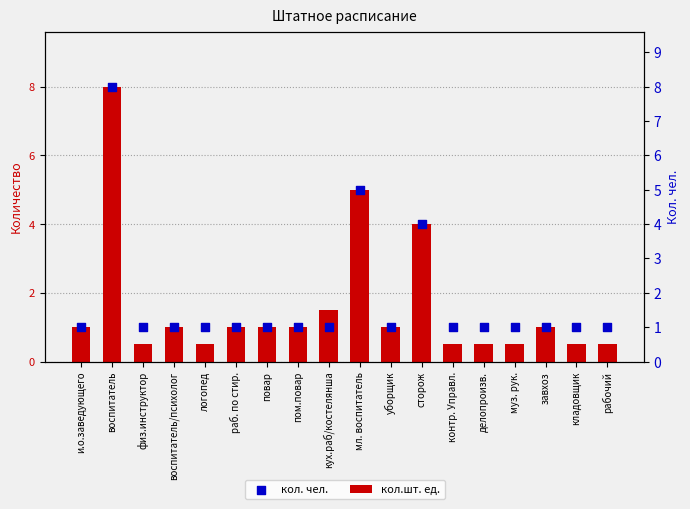

What are all the series names shown in the legend?

кол.шт. ед., кол. чел.